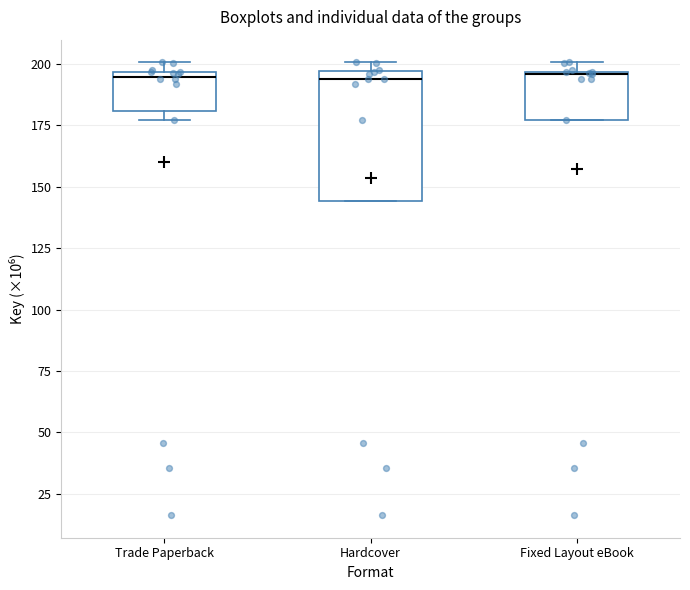

Where is the upper edge of the box for Trade Paperback on the y-axis? The values are not printed on the chart, so give them approximately, as read against the axis.

195